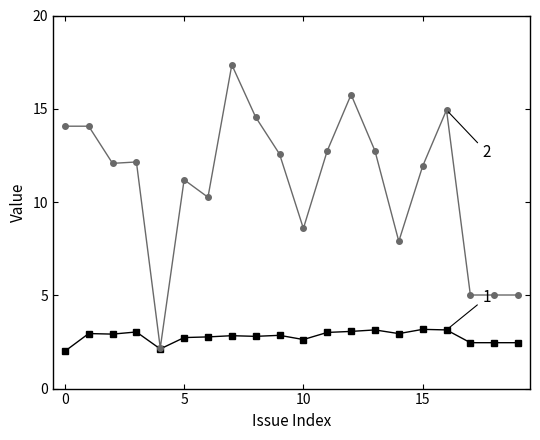

What is the maximum value shown in the chart?

17.4